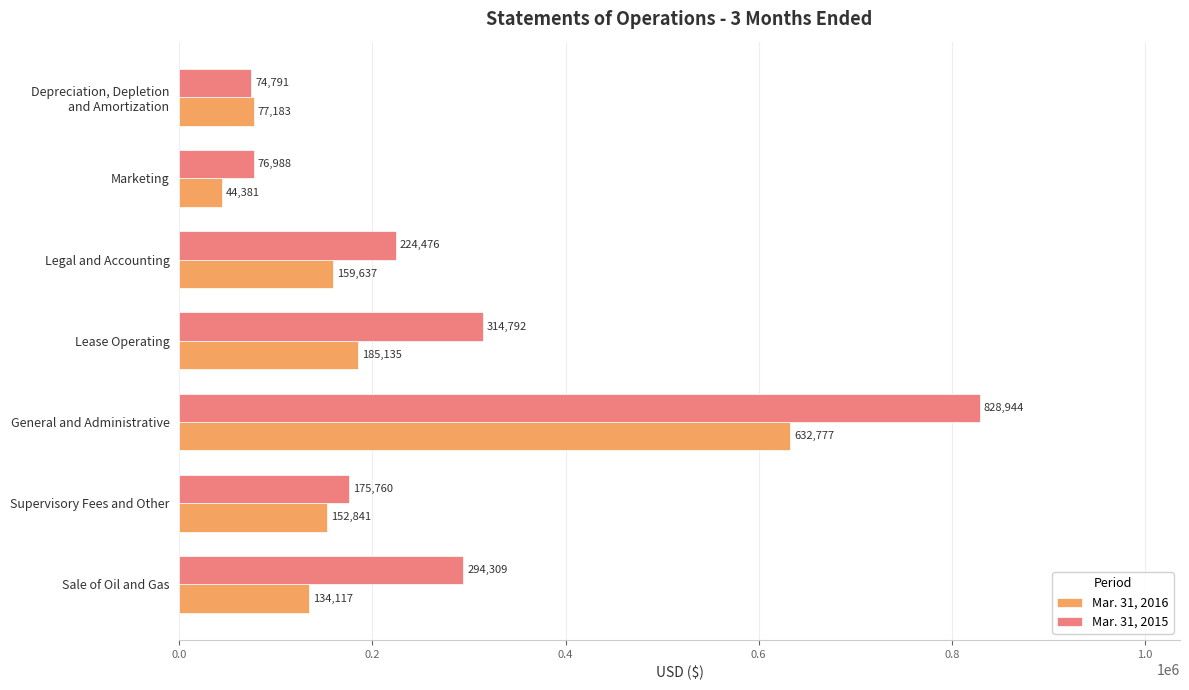

Between General and Administrative and Legal and Accounting, which series saw the biggest shift?

Mar. 31, 2015